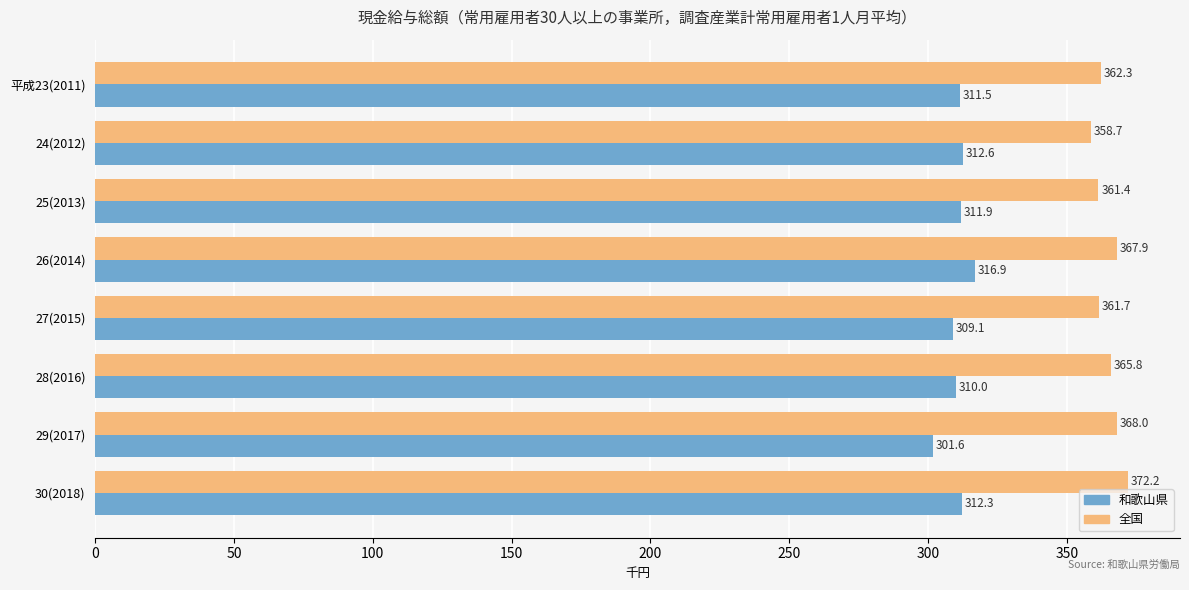

At 26(2014), list the series in order from largest to smallest.

全国, 和歌山県